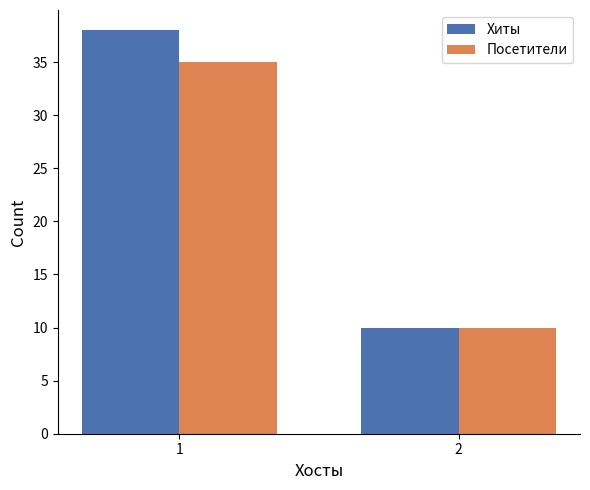

True or false: Хиты has a value of 58 at 1.

False